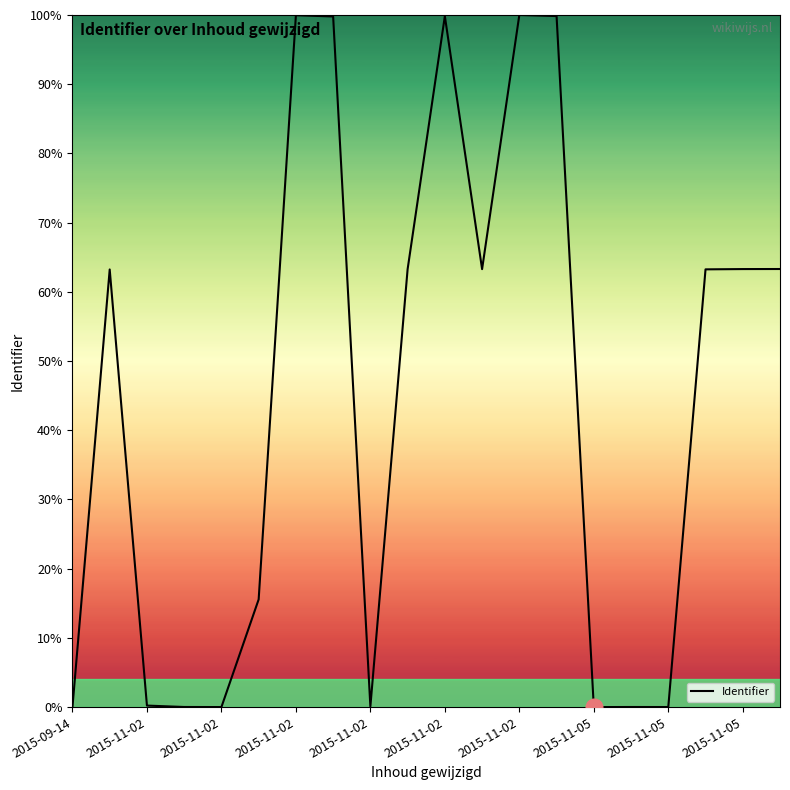

What is the greatest value displayed?

100.0